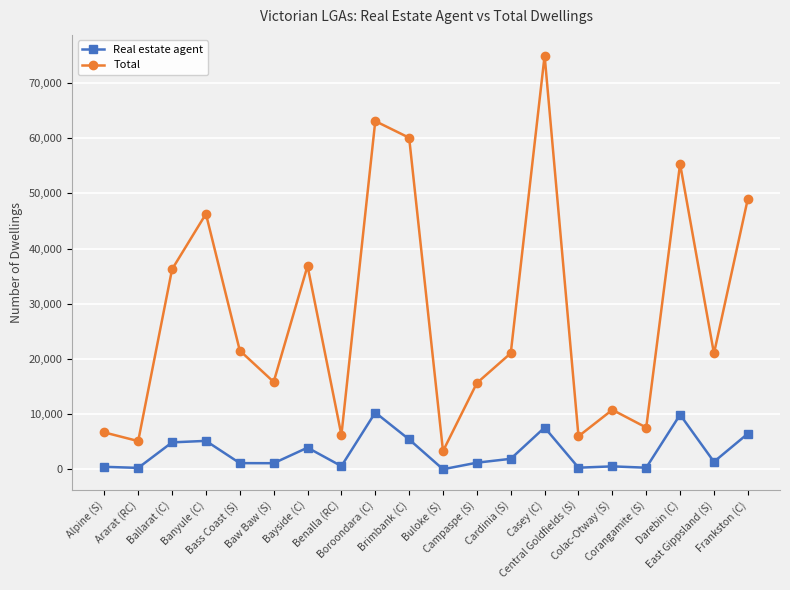

How many categories are shown in the chart?

20